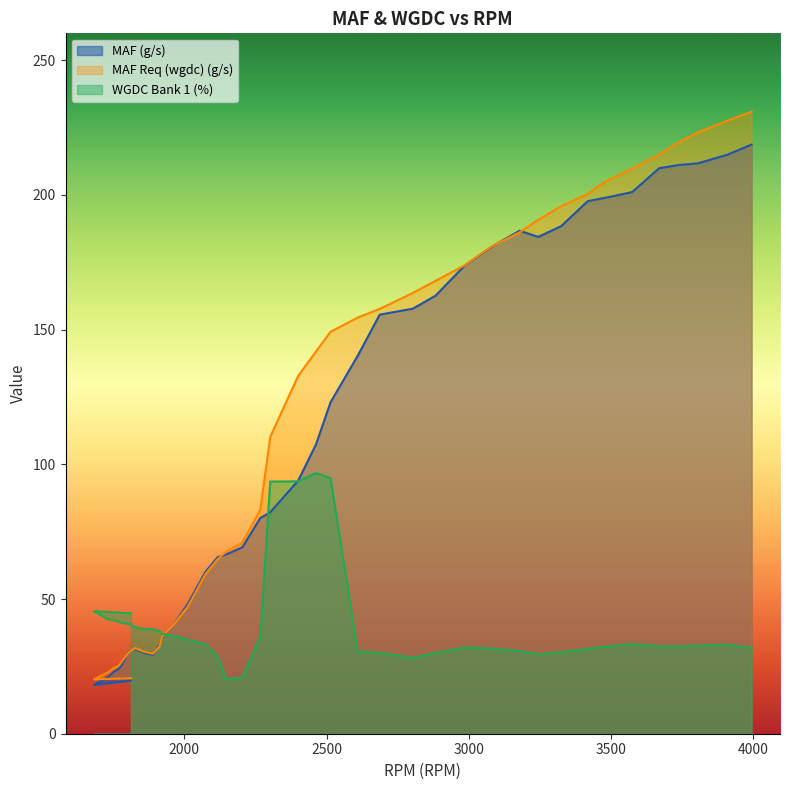

True or false: WGDC Bank 1 (%) has more than 2 points higher than both neighbors.

True